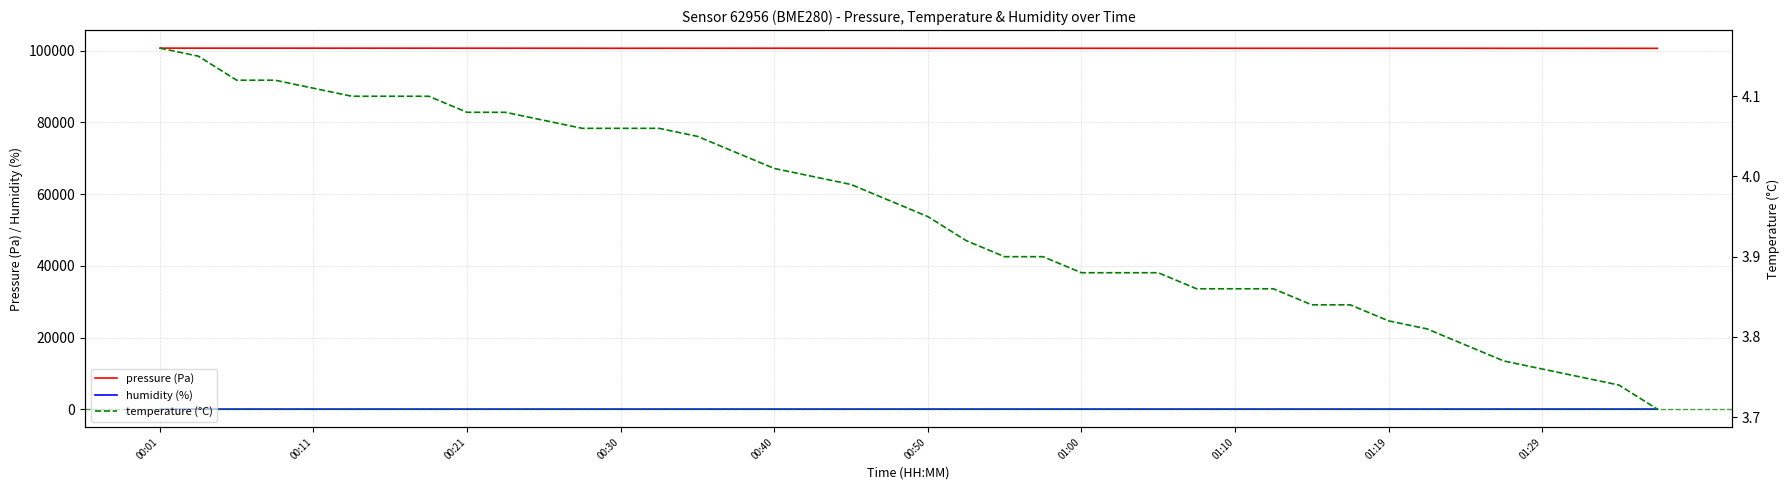

True or false: temperature and pressure intersect in this chart.

False